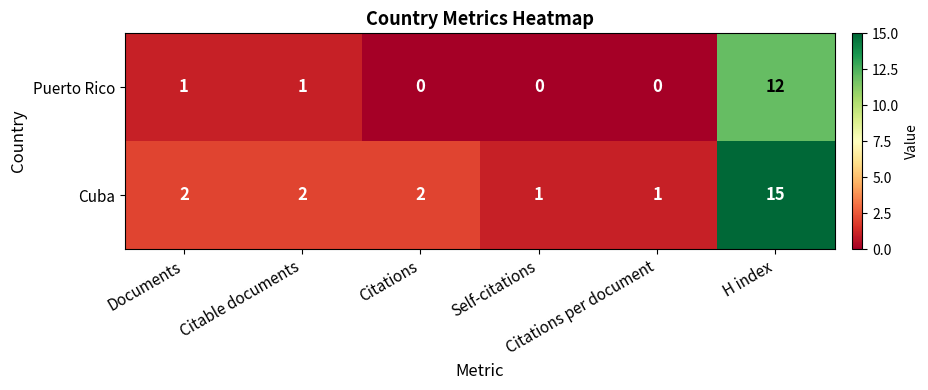

How many positive values does the Puerto Rico series have?

3